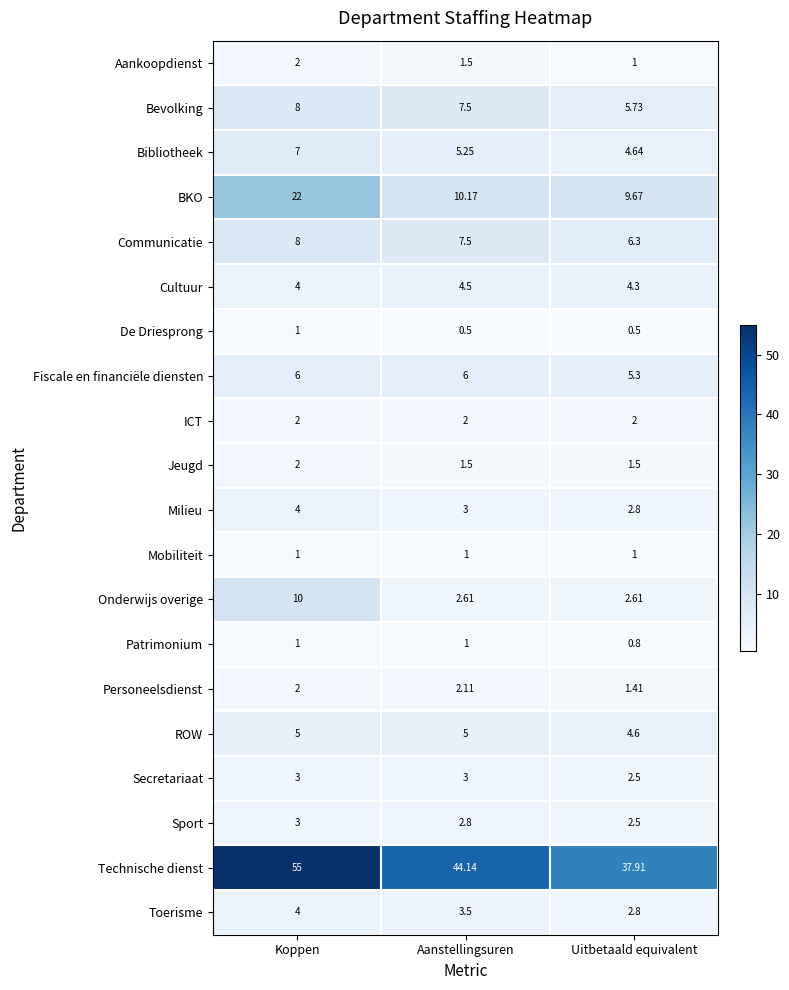

Between Koppen and Aanstellingsuren, which series saw the biggest shift?

BKO